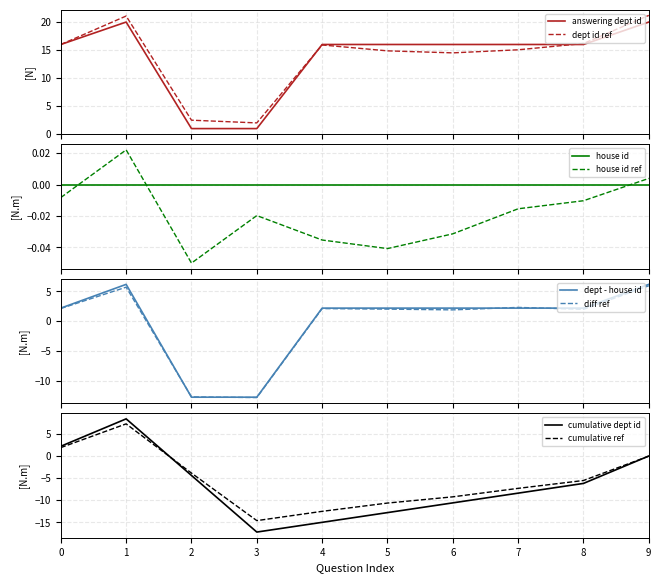

Does the chart have visible grid lines?

Yes